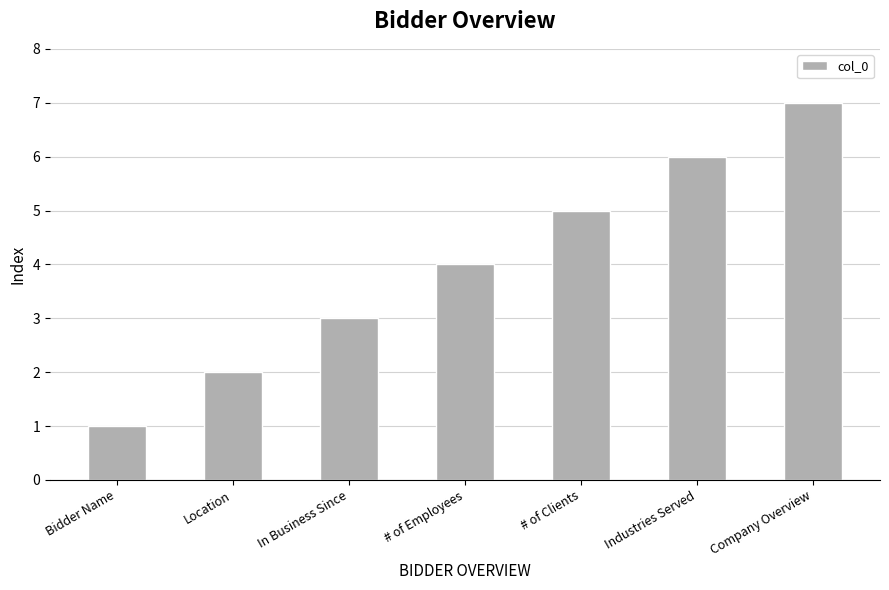

Is it true that the value at Company Overview is 7?

True